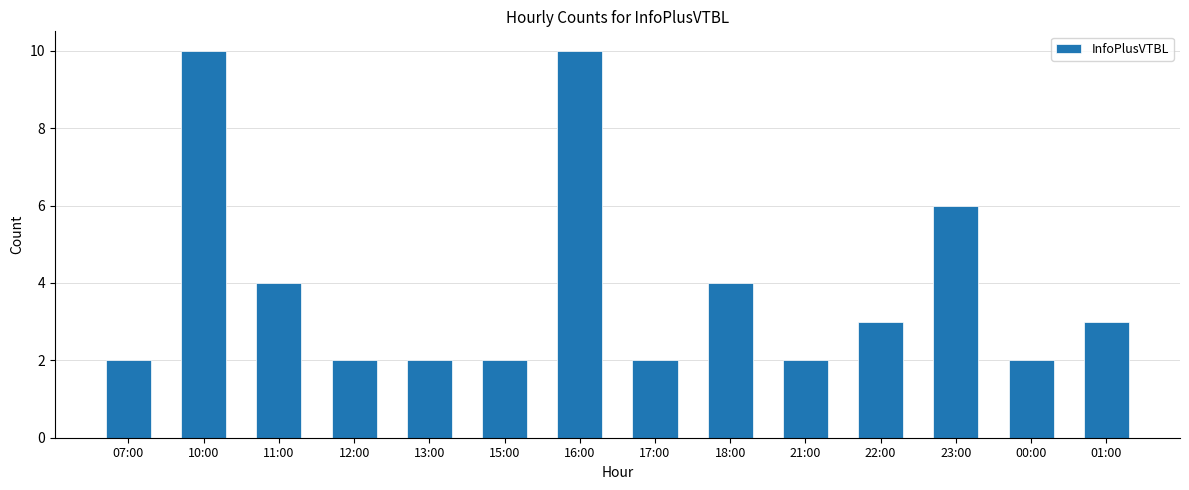

Approximately how many times larger is the value at 22:00 compared to 12:00?

1.5